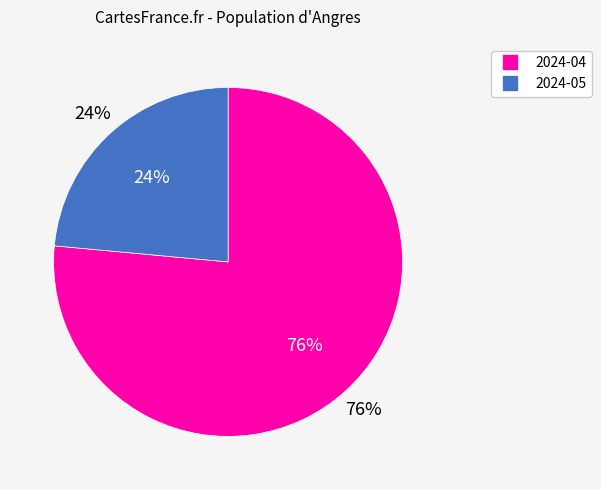

True or false: 2024-04 accounts for 87% of the total.

False